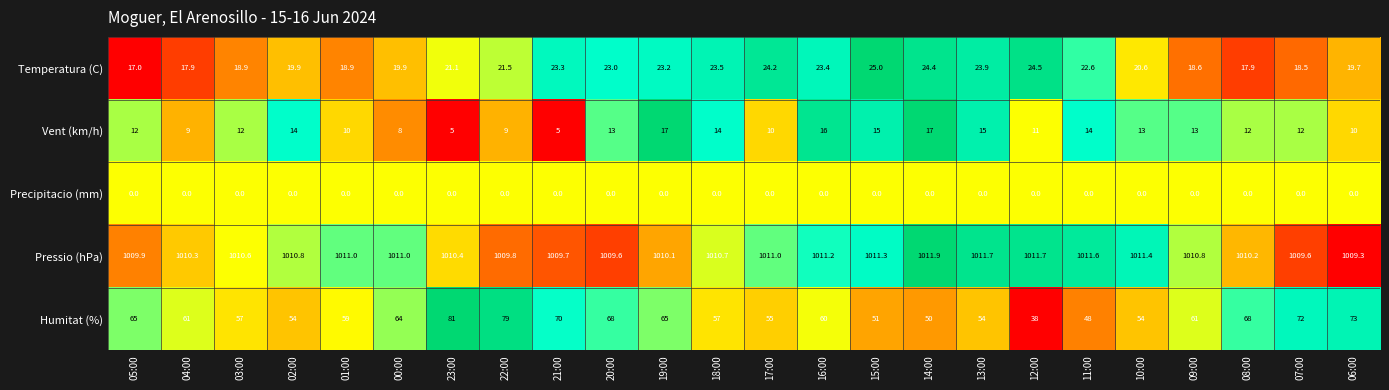

The Humitat (%) series shows 65.0 at 19:00. True or false?

True